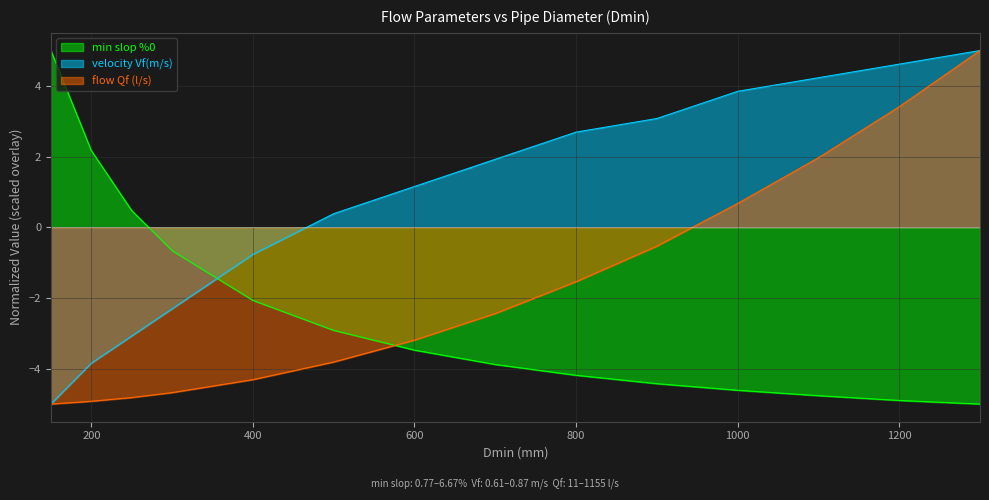

How many negative values does the flow Qf (l/s) series have?

10